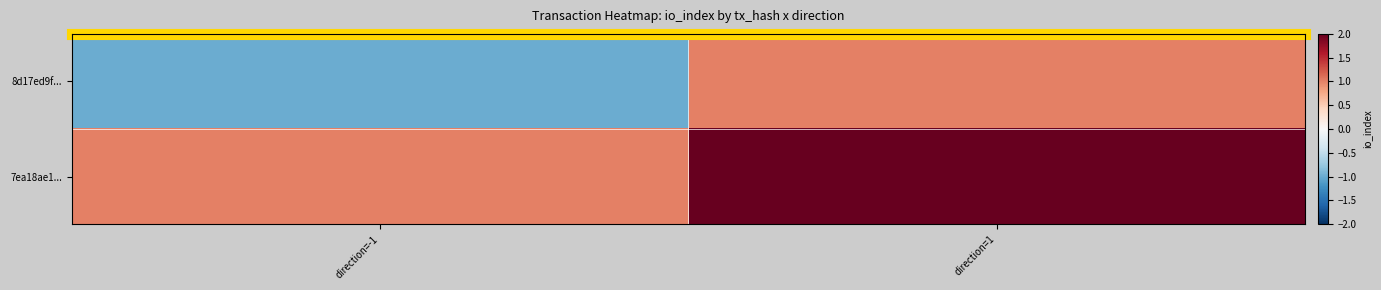

What is the maximum value shown in the chart?

2